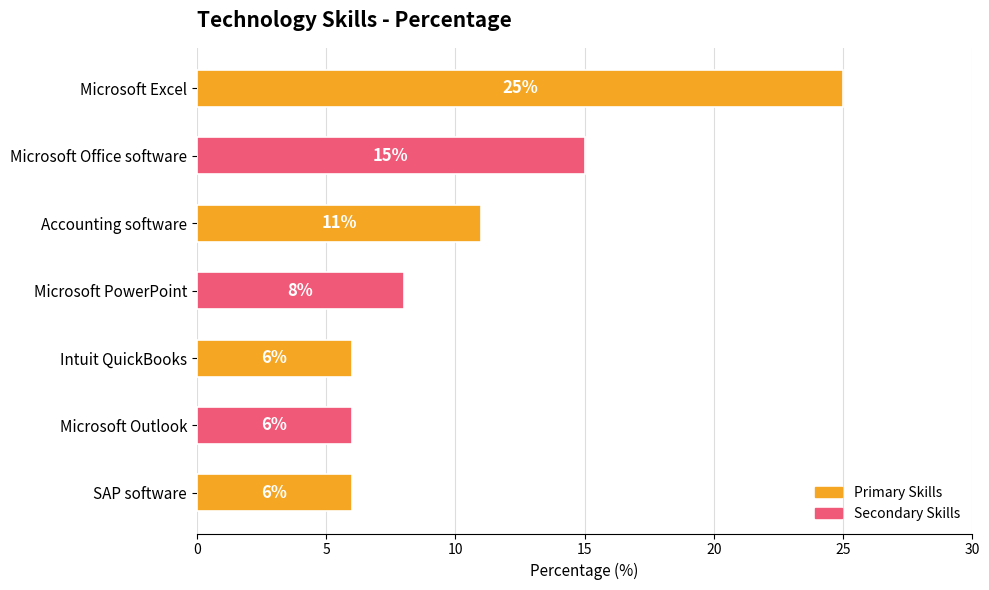

What is the greatest value displayed?

25